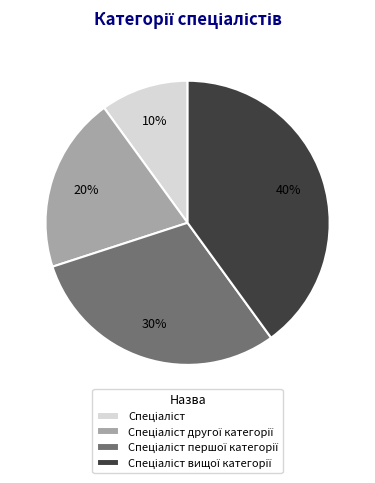

To the nearest percent, what is the difference between the largest and smallest slice percentages?

30%